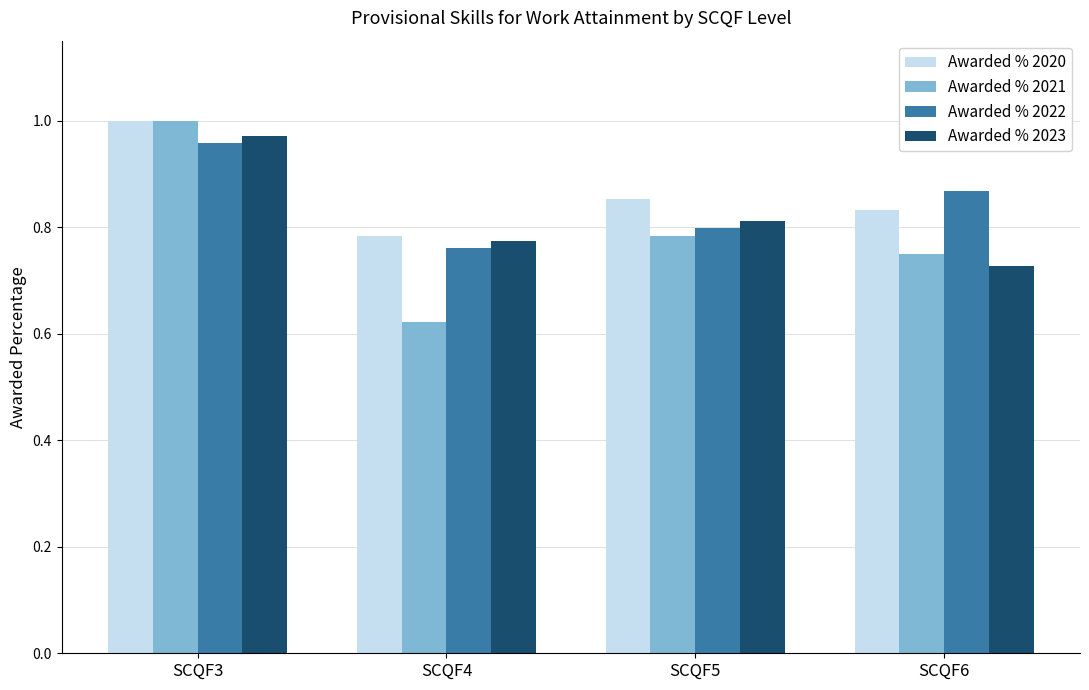

Is it true that Awarded % 2023 equals 0.8 at SCQF4?

True